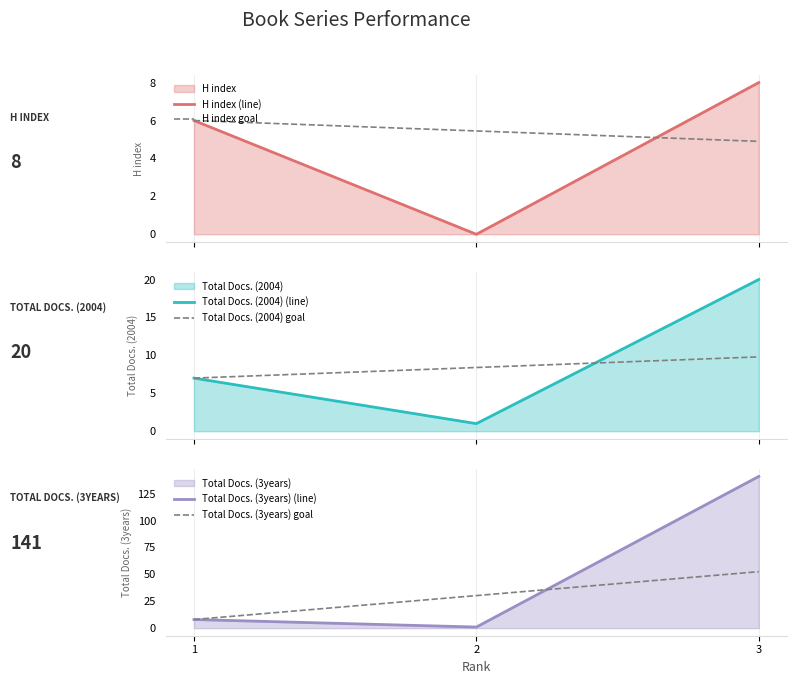

Which series changed the most between 1 and 3?

Total Docs. (3years) (line)